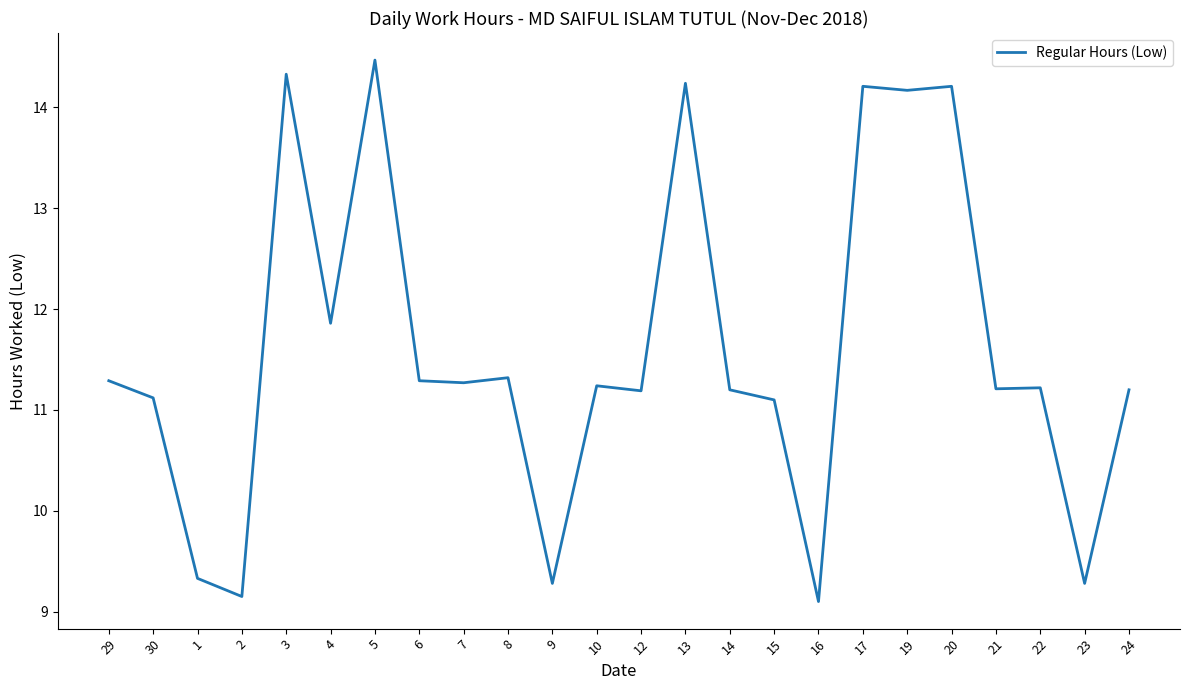

Reading left to right, list all the values displayed in this chart.

29=11.3	30=11.1	1=9.3	2=9.2	3=14.3	4=11.9	5=14.5	6=11.3	7=11.3	8=11.3	9=9.3	10=11.2	12=11.2	13=14.2	14=11.2	15=11.1	16=9.1	17=14.2	19=14.2	20=14.2	21=11.2	22=11.2	23=9.3	24=11.2